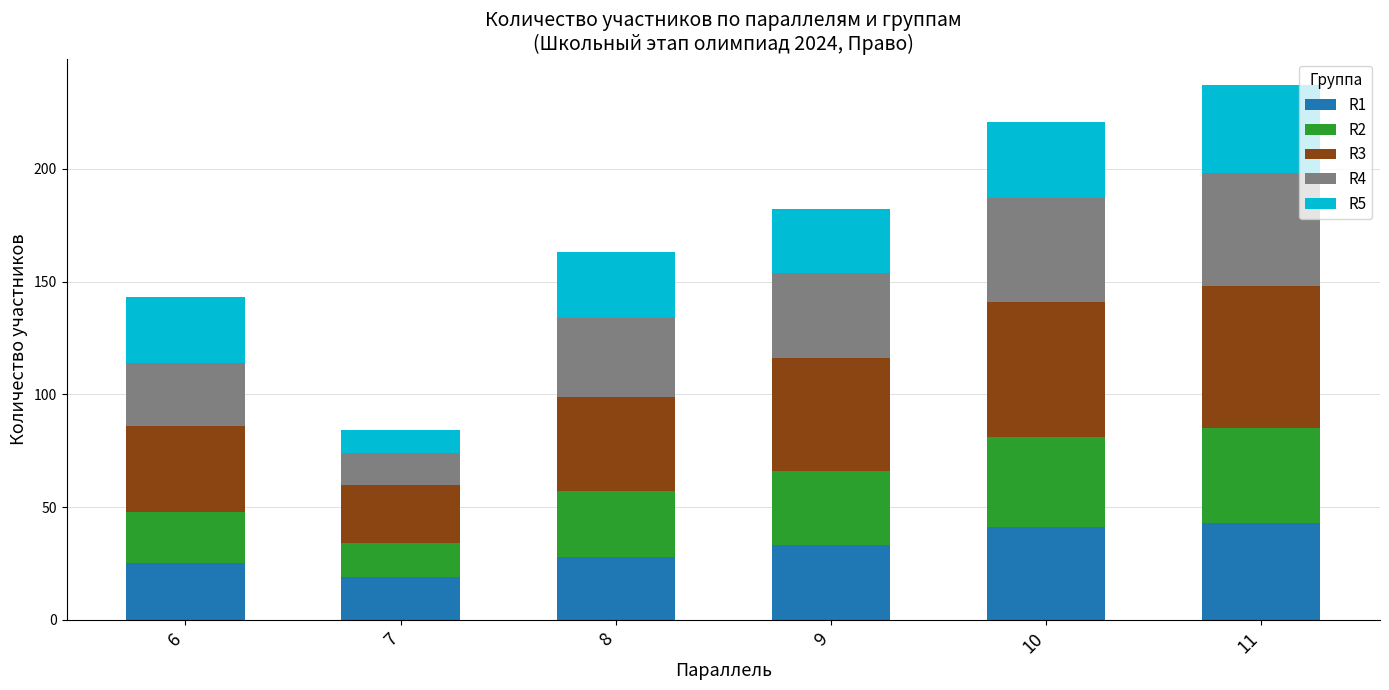

Count the number of categories in the chart.

6